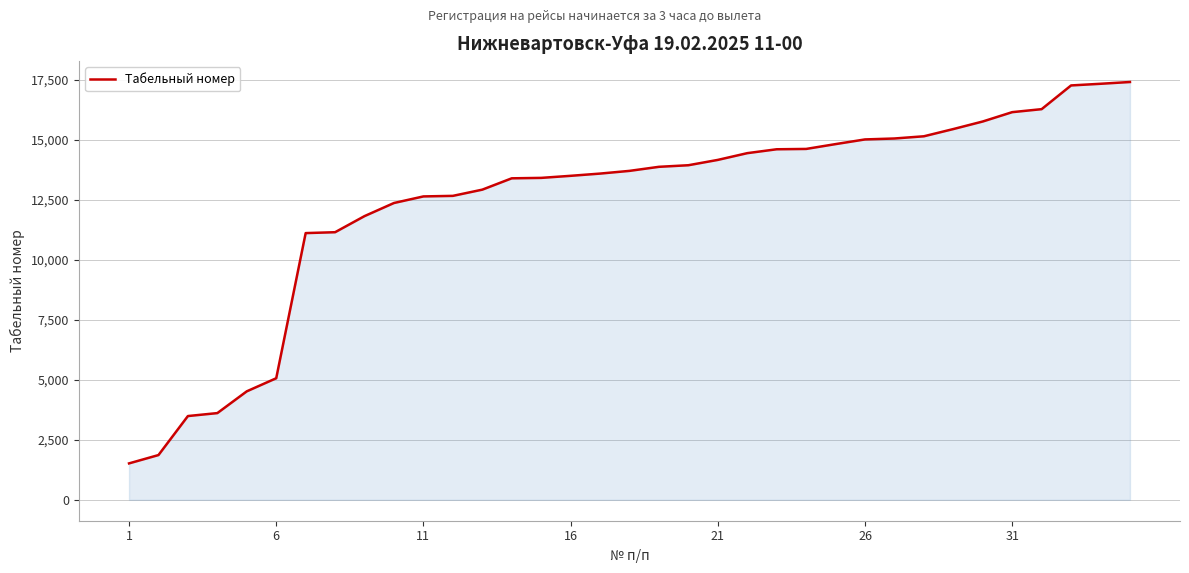

What is the difference between the maximum and minimum values?

15887